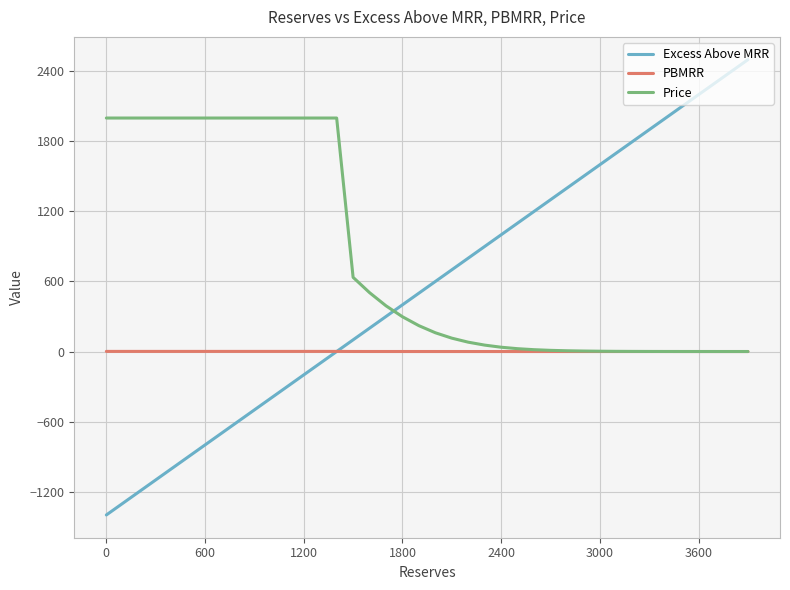

Which series has the widest spread of values?

Excess Above MRR